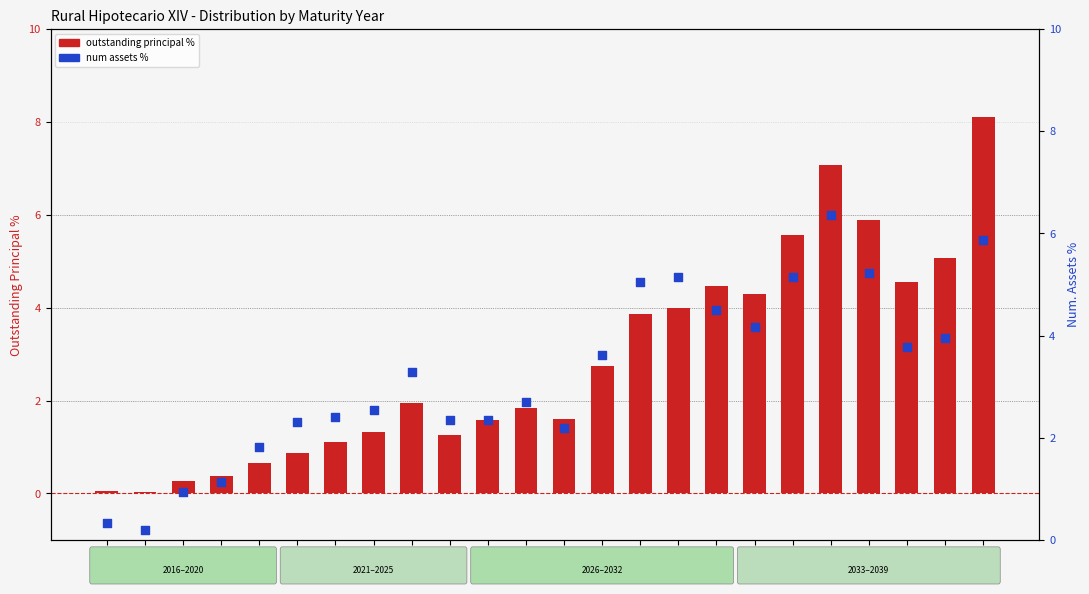

At which category is the sum across all series the highest?

2039